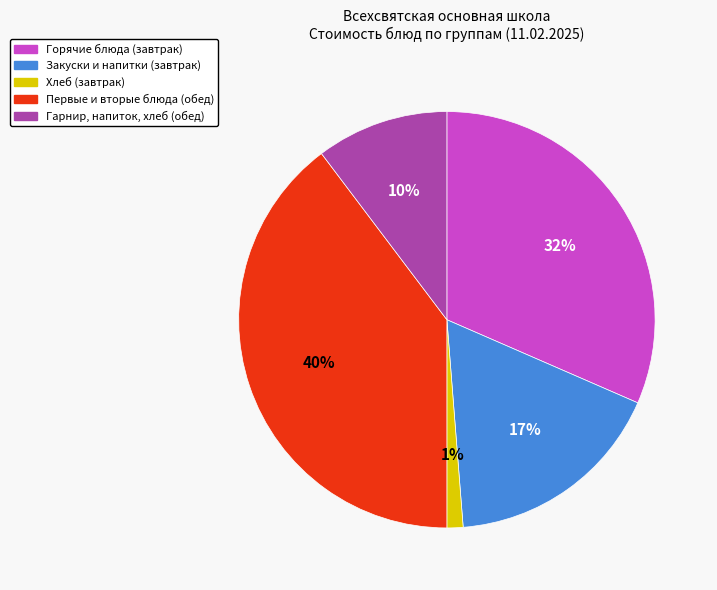

How many slices are in this pie chart?

5